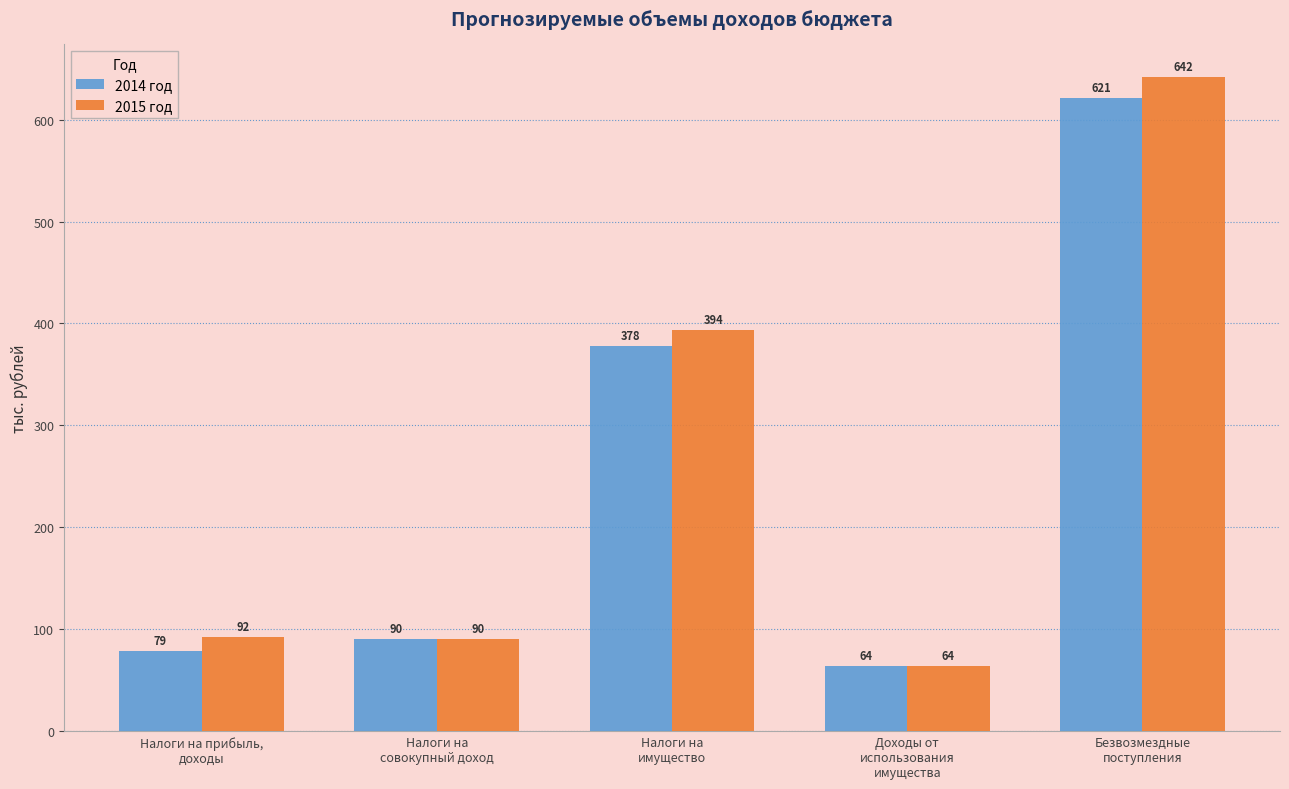

What is the maximum value shown in the chart?

641.7